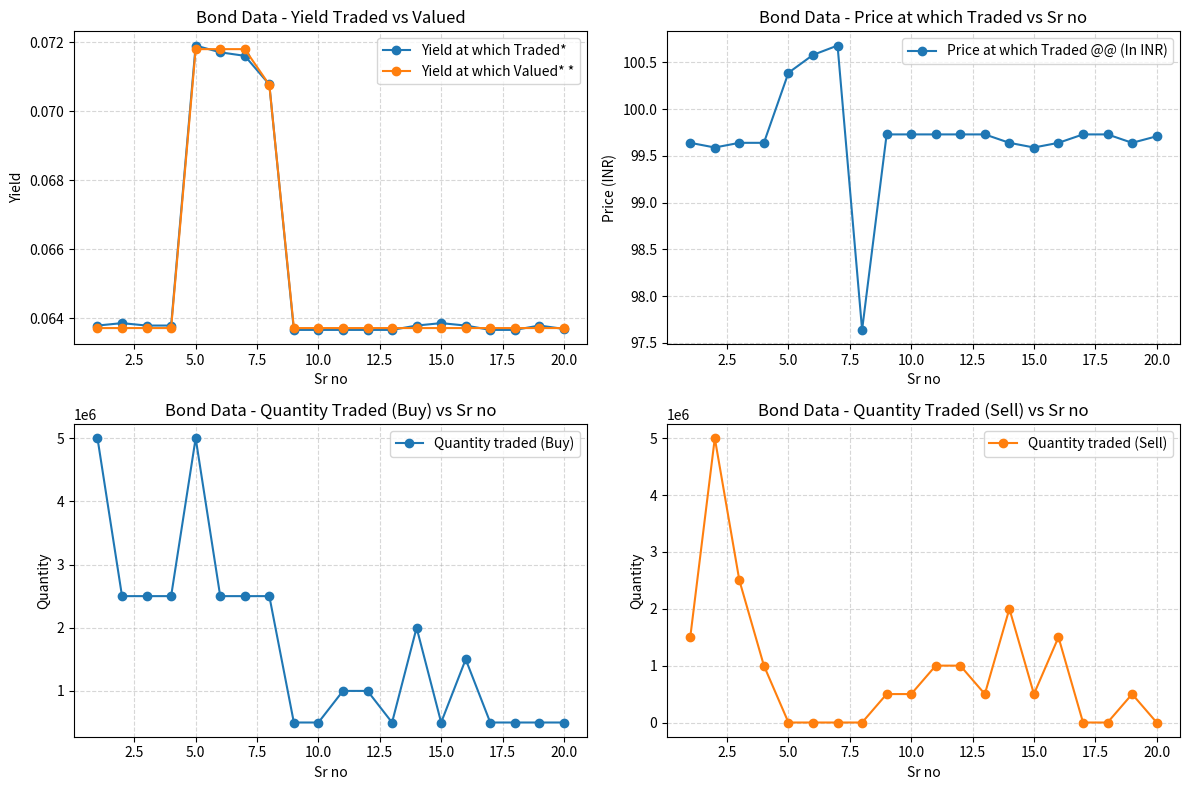

Count the Yield at which Traded* values in the range 0 to 1.

20